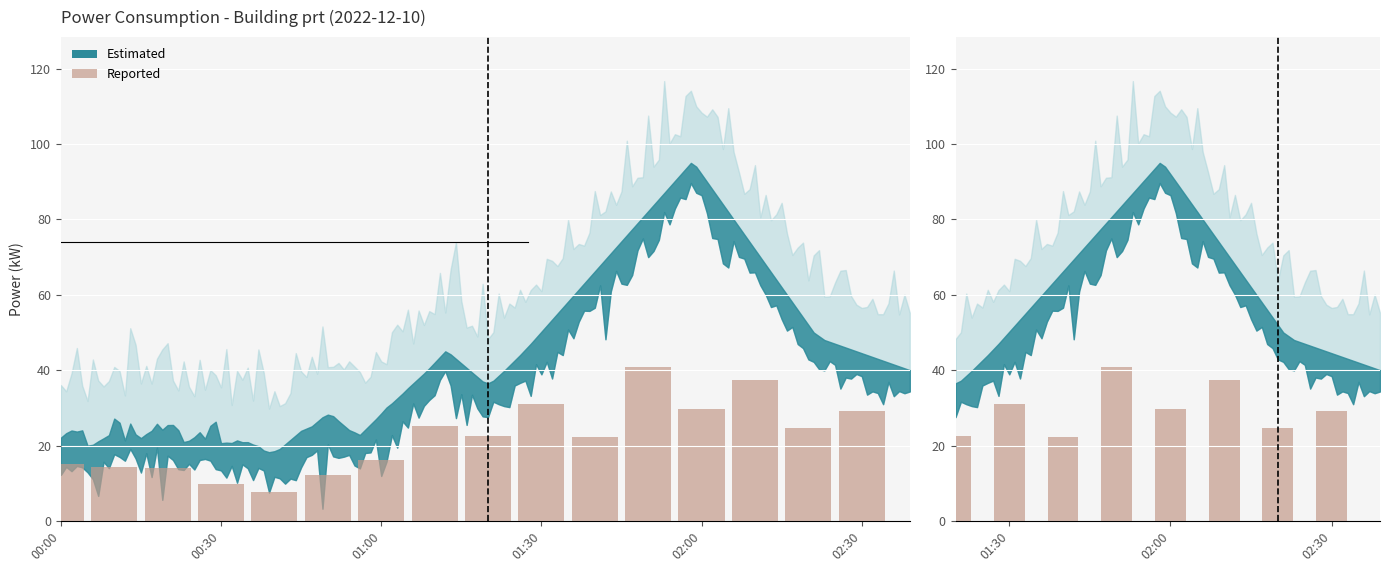

Does the chart contain any negative values?

No